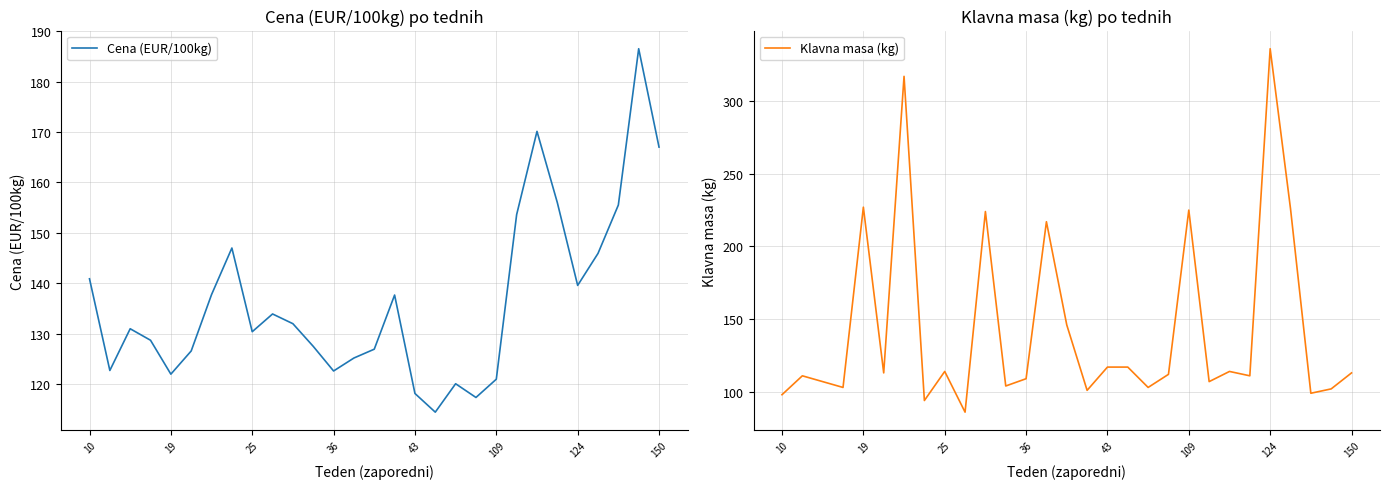

Does the chart have visible grid lines?

Yes